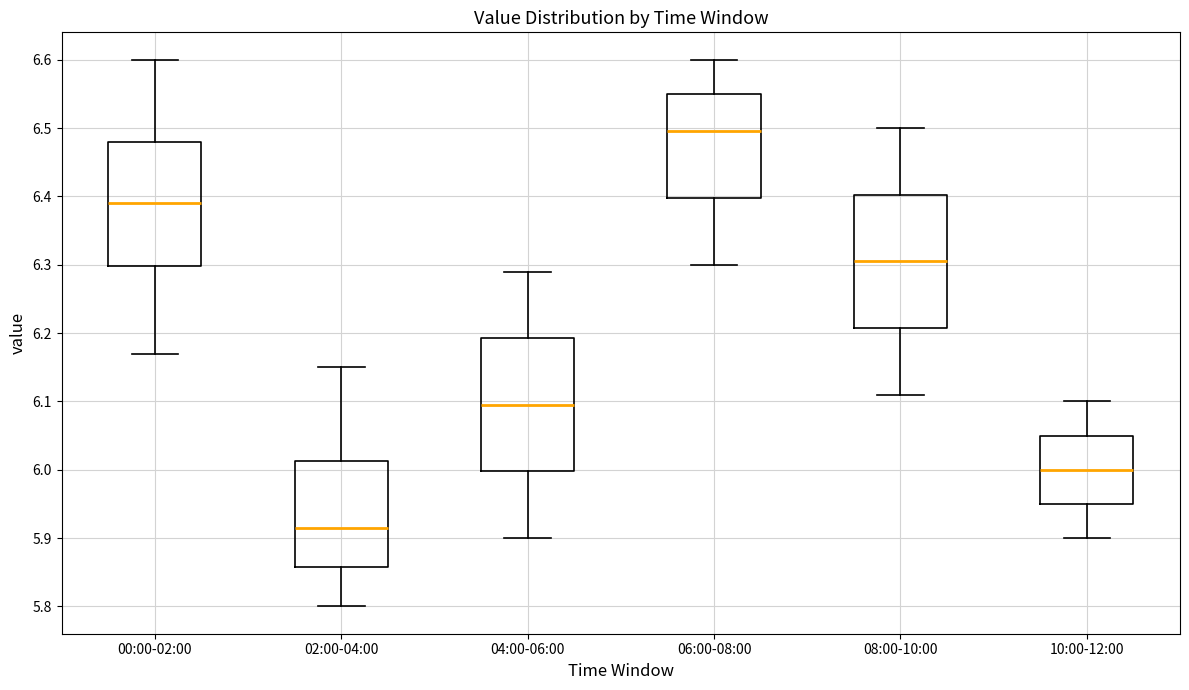

Which box has the highest median line?

06:00-08:00